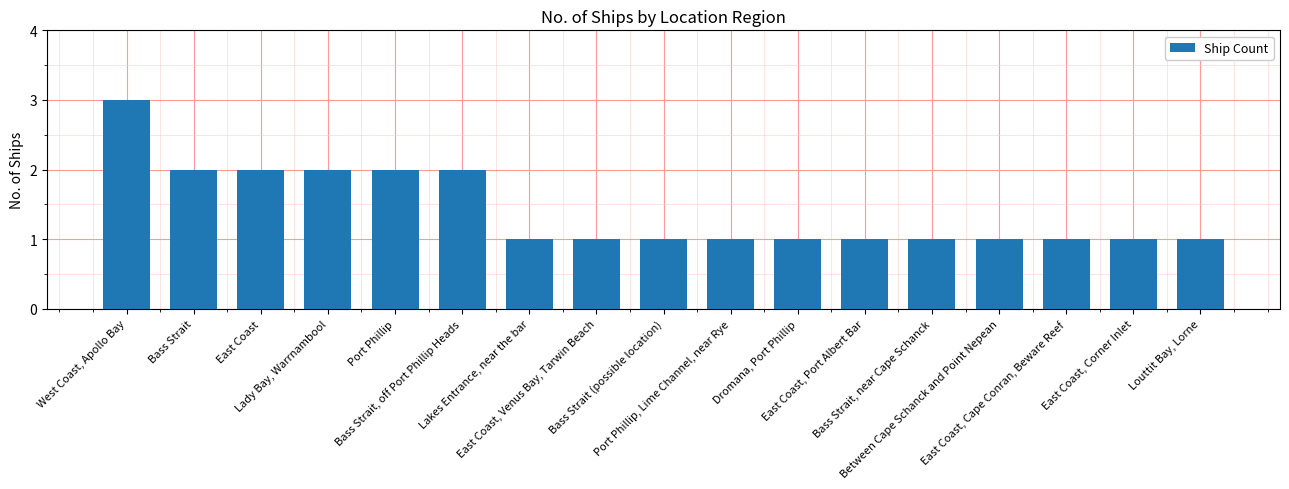

What is the difference between the maximum and minimum values?

2